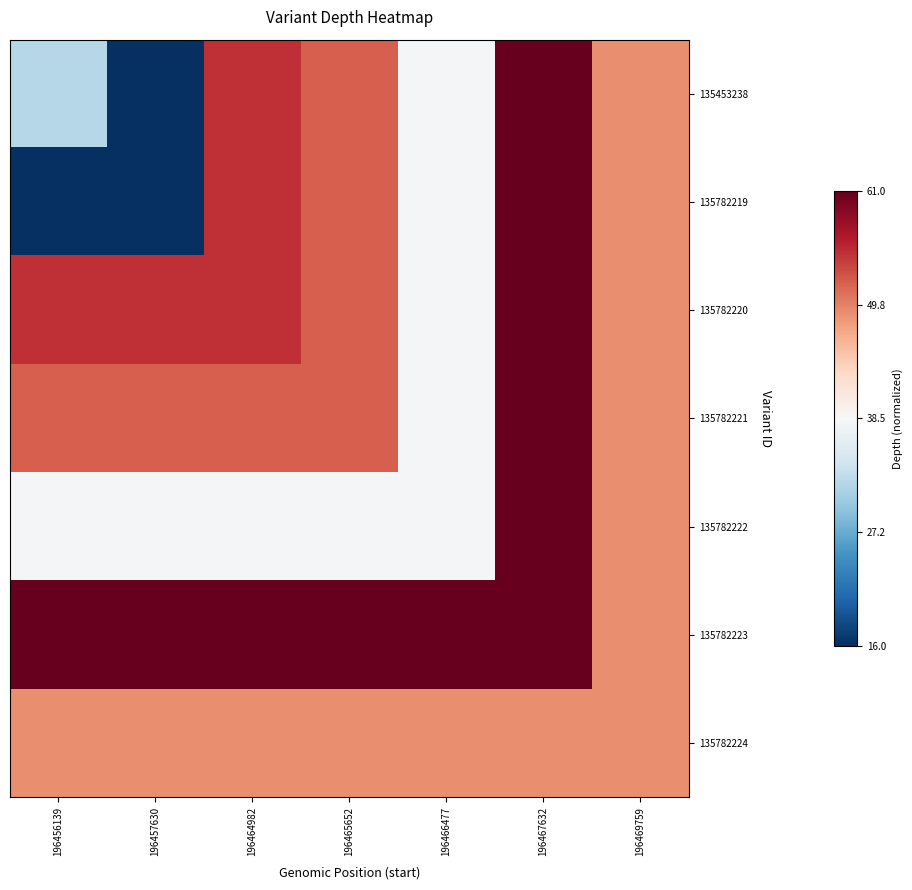

List the series in order of their peak value, highest first.

135453238, 135782219, 135782220, 135782221, 135782222, 135782223, 135782224